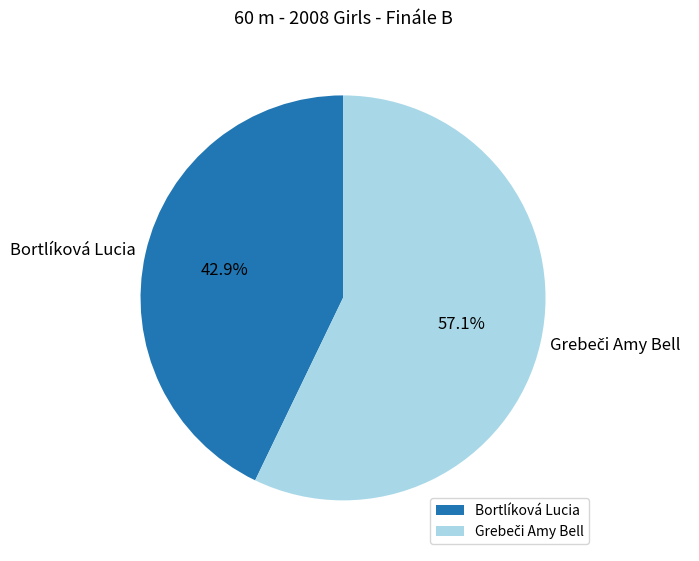

Which slice is the smallest?

Bortlíková Lucia